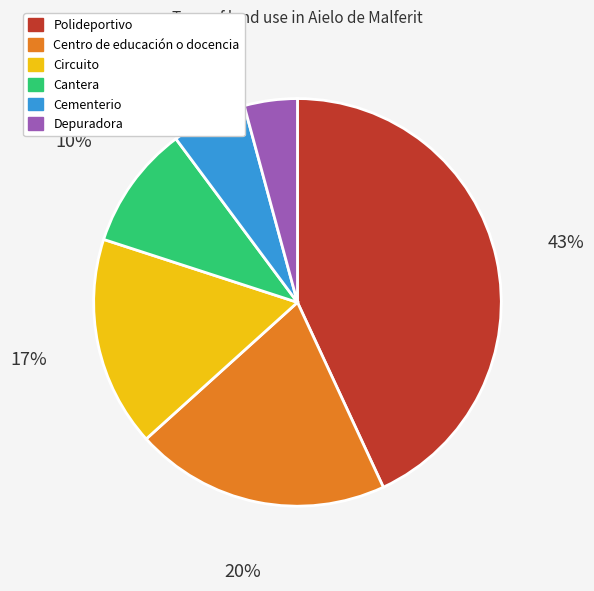

Rank the categories by value from highest to lowest.

Polideportivo, Centro de educación o docencia, Circuito, Cantera, Cementerio, Depuradora